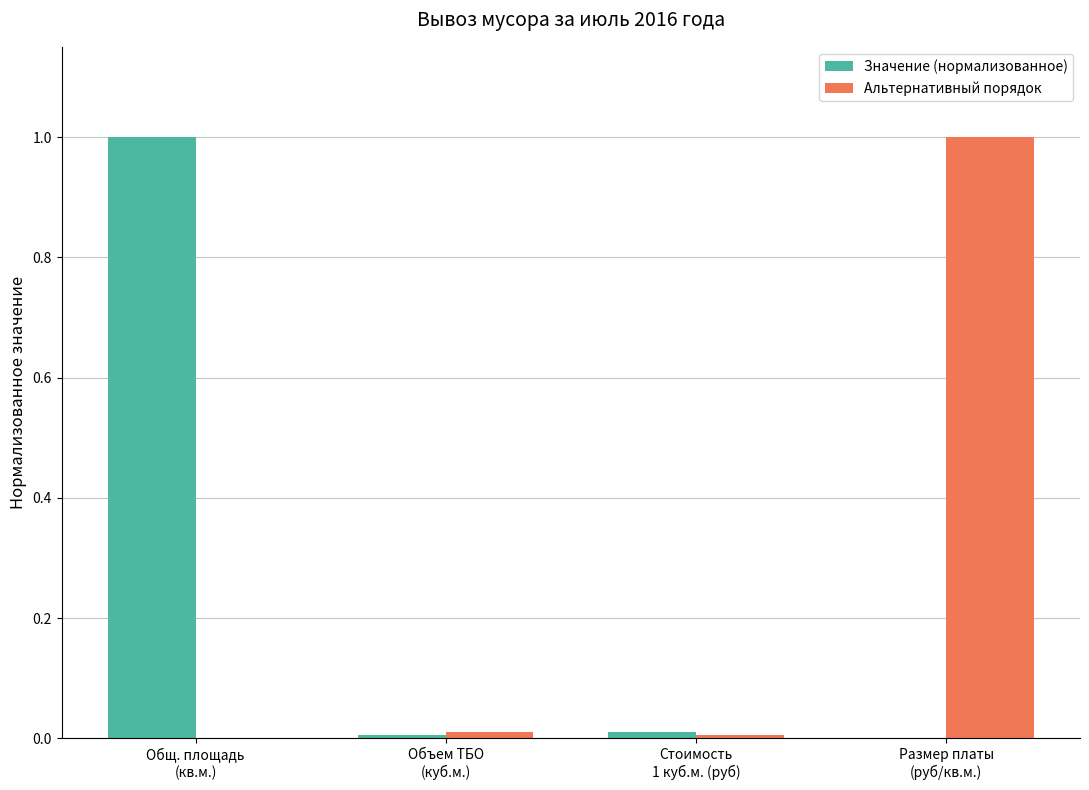

What is the maximum value shown in the chart?

1.0